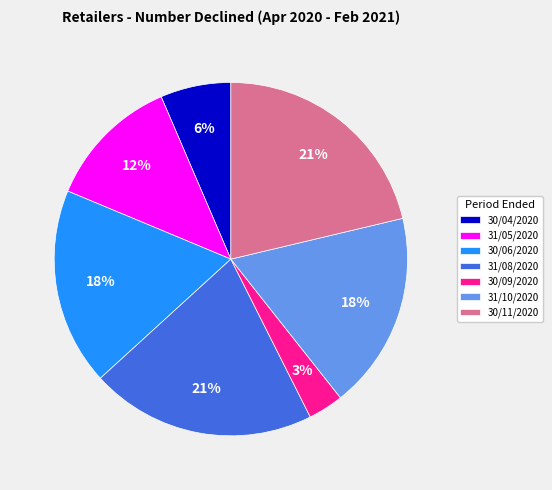

Between 30/11/2020 and 30/09/2020, which is larger?

30/11/2020